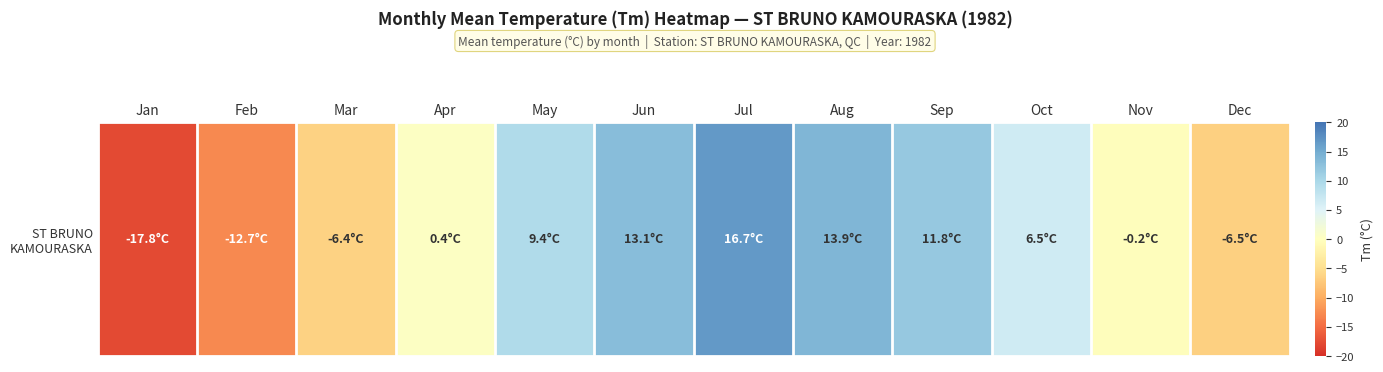

Which category has the highest value across all series?

Jul